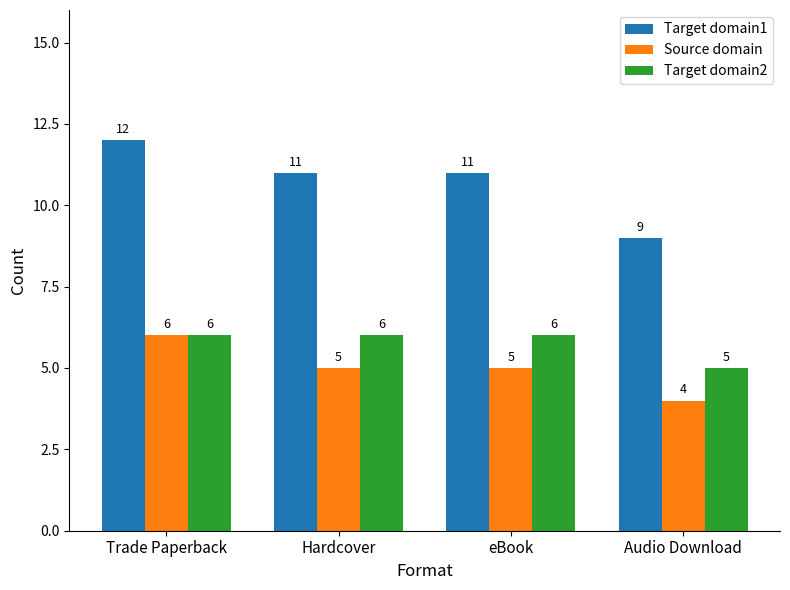

The value of Source domain at eBook is 3. True or false?

False